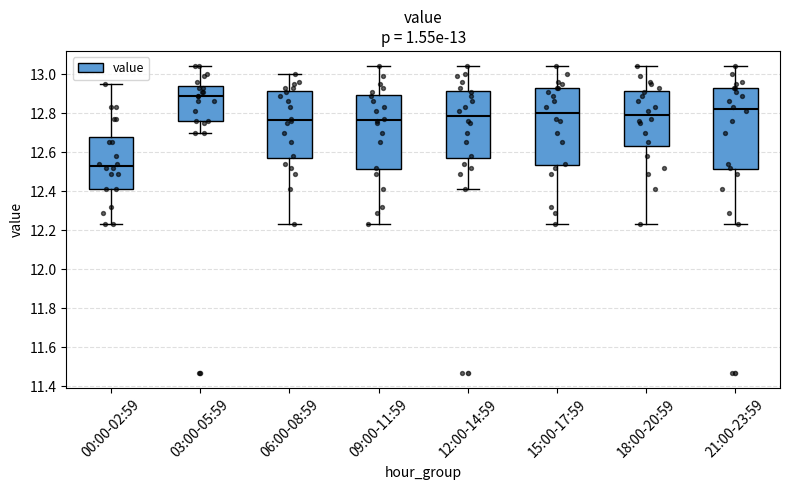

Which box's median line is the highest?

03:00-05:59